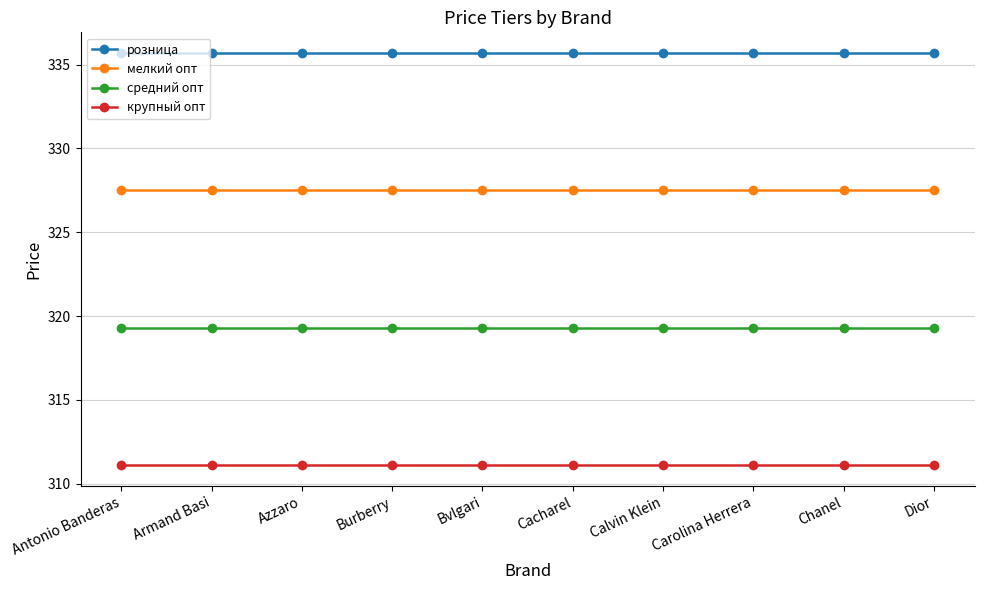

What is the label of the 9th point from the right?

Armand Basi